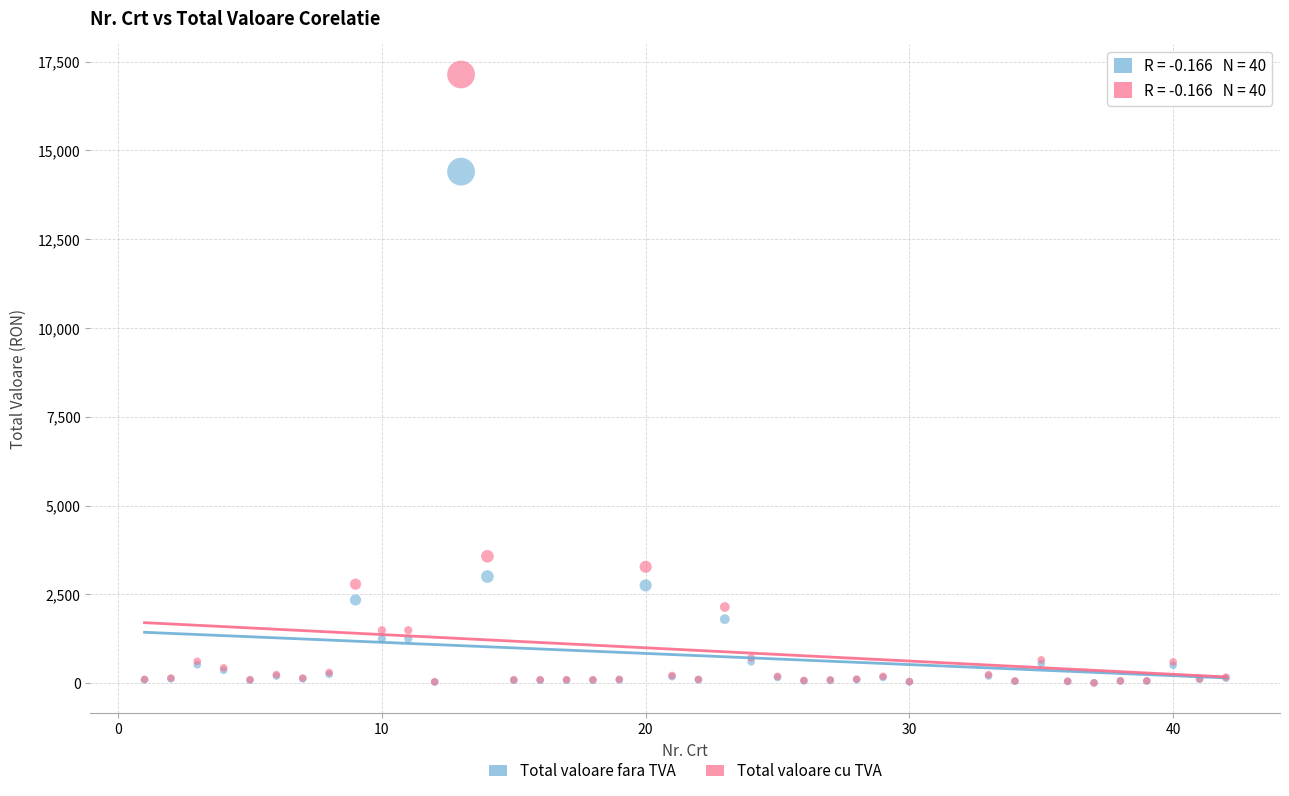

What are all the series names shown in the legend?

Total valoare fara TVA, Total valoare cu TVA